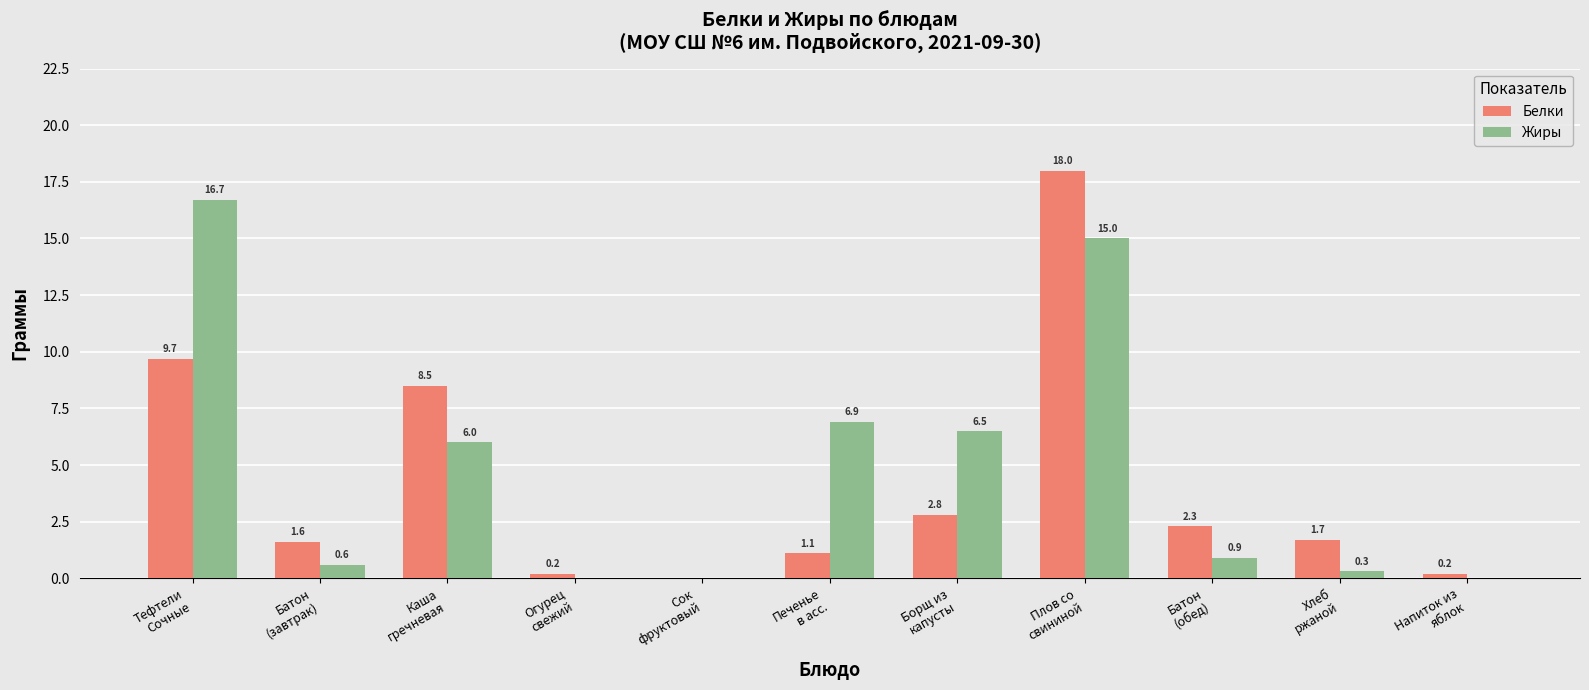

What is the greatest value displayed?

18.0